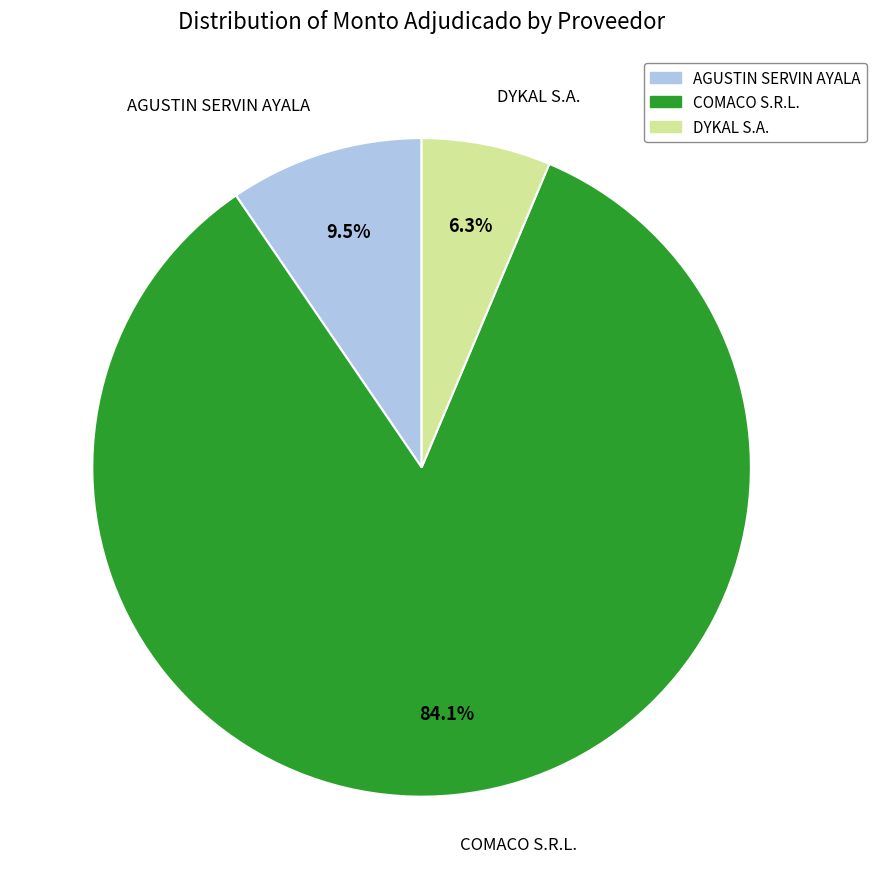

Which has a higher value, AGUSTIN SERVIN AYALA or COMACO S.R.L.?

COMACO S.R.L.